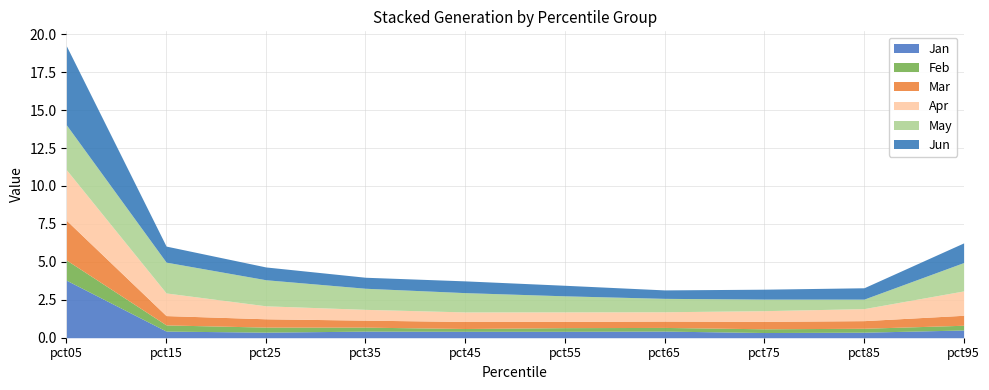

How many interior local peaks does the Jun series have?

1